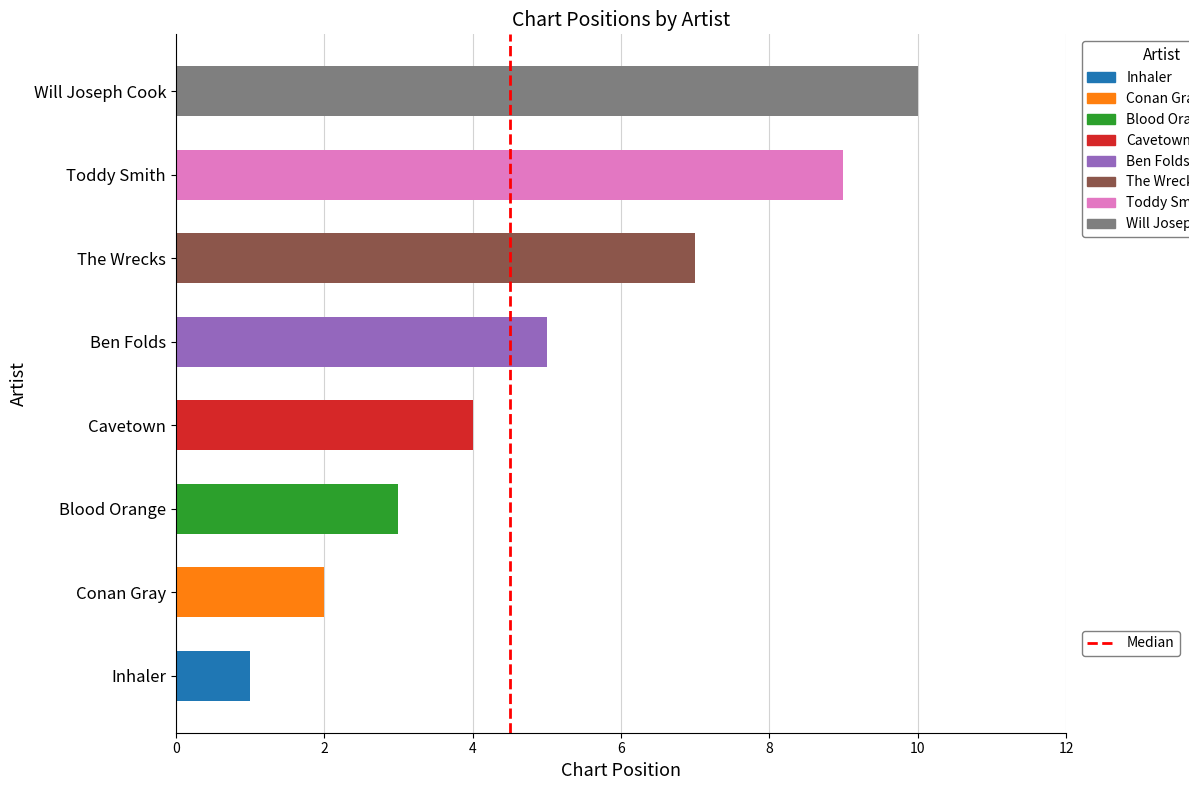

True or false: the data shows 2 at 2.

False